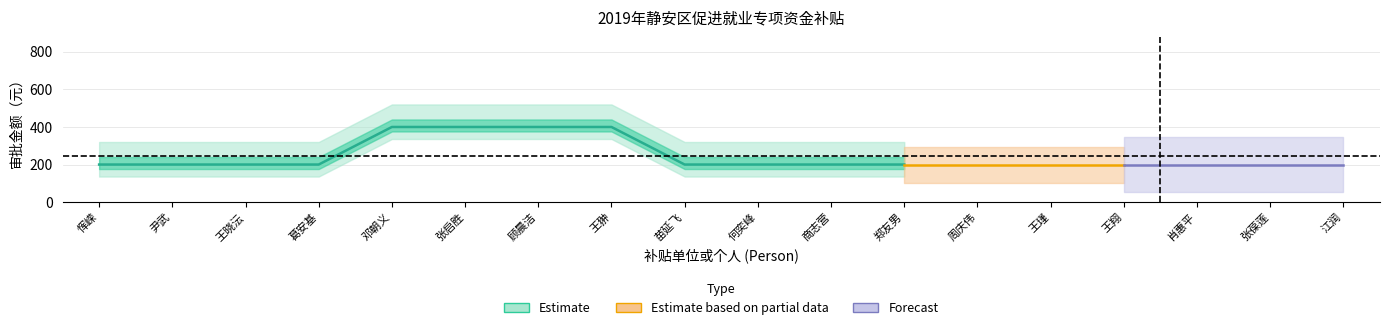

Rank the categories by value from highest to lowest.

邓朝义, 张启胜, 顾晨洁, 王翀, 恽嵘, 尹武, 王晓沄, 葛安基, 苗延飞, 何奕峰, 商志营, 郑友男, 周庆伟, 王瑾, 王翔, 肖惠平, 张葆莲, 江润